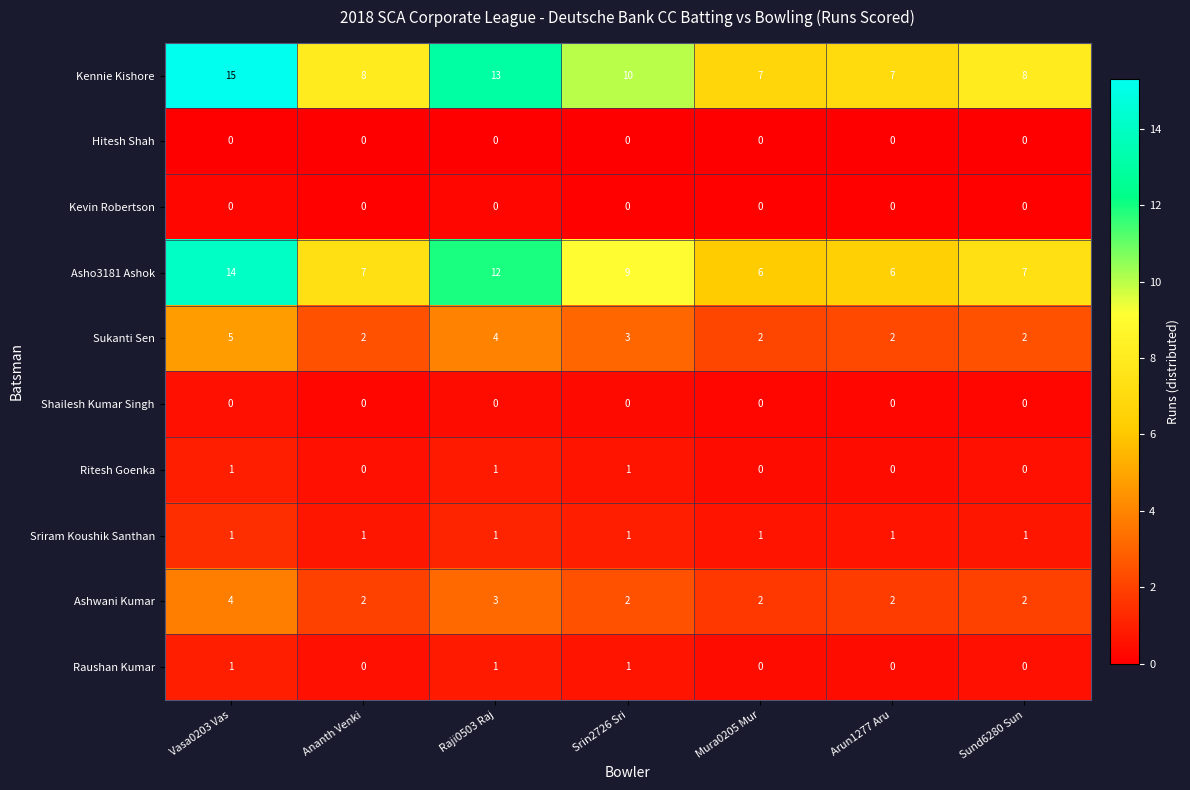

At which category is the sum across all series the highest?

Vasa0203 Vas